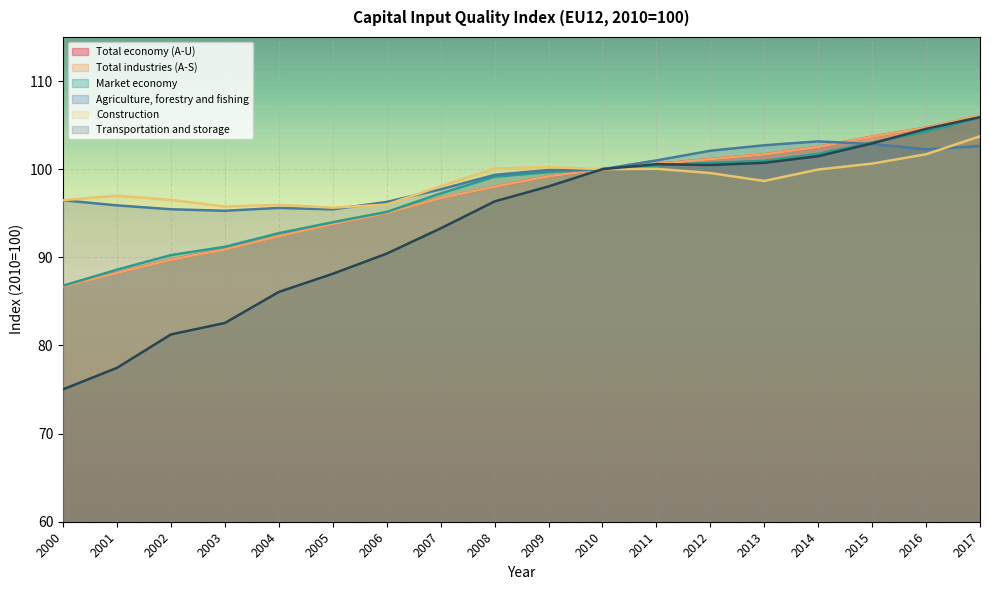

What is the difference between the Agriculture, forestry and fishing values at 2000 and 2016?

5.8